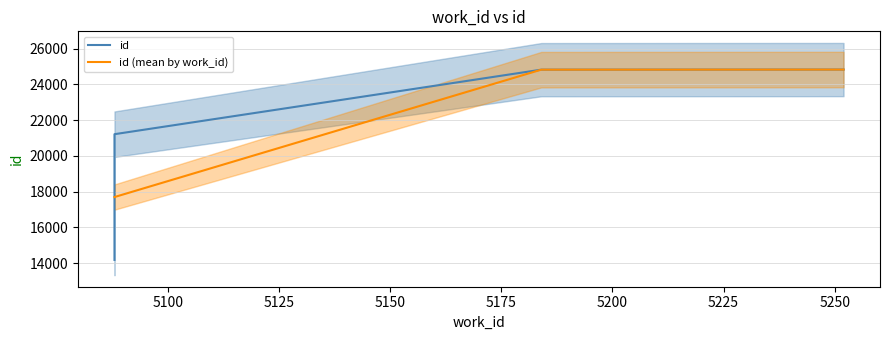

Does the chart display data point markers on the line(s)?

No